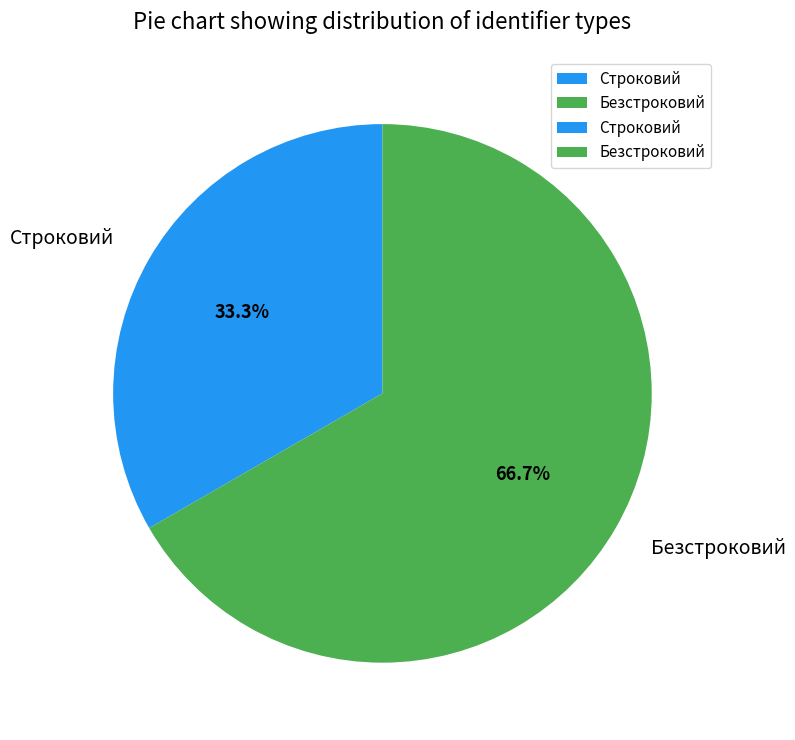

True or false: Безстроковий accounts for 67% of the total.

True